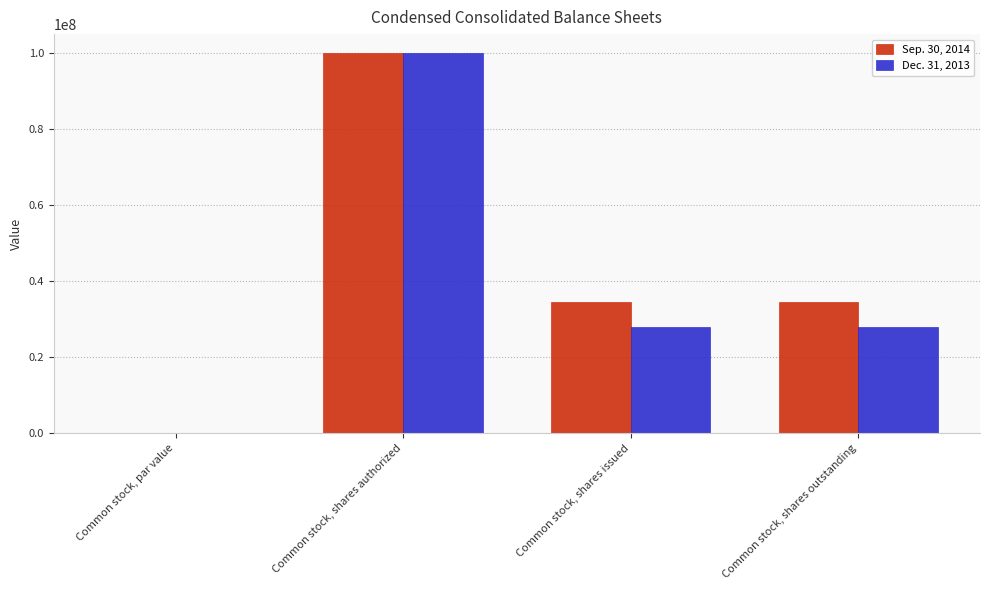

At which category is the sum across all series the highest?

Common stock, shares authorized